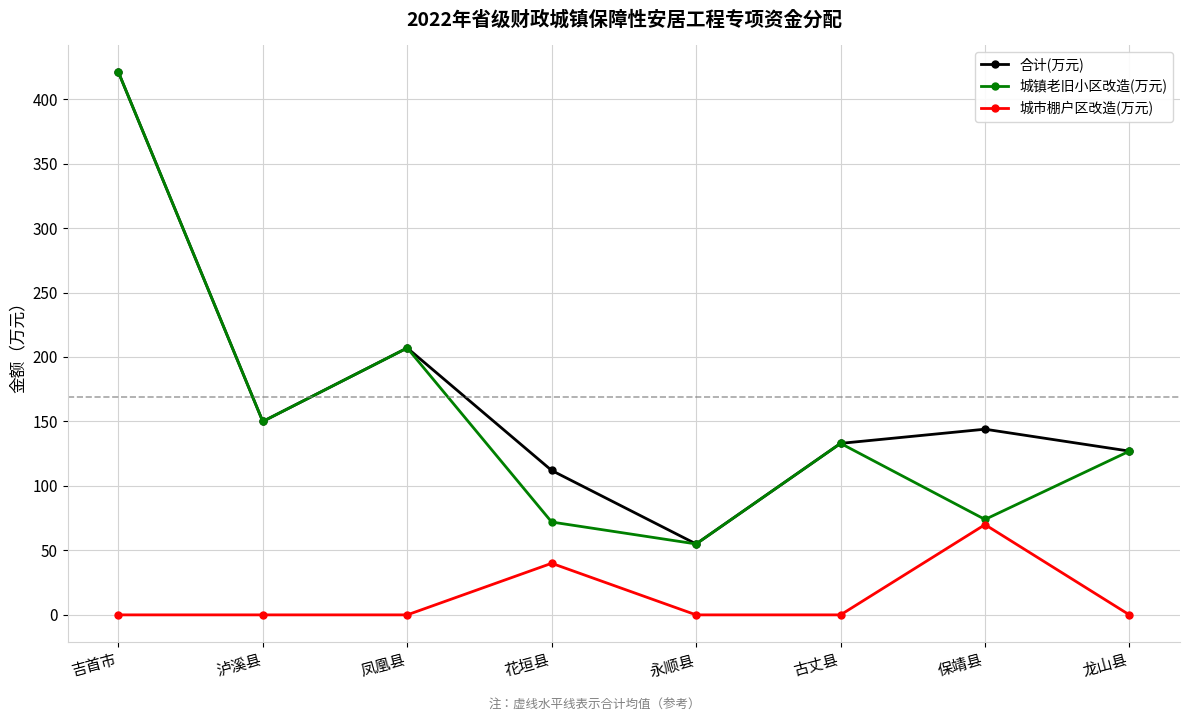

What are all the series names shown in the legend?

合计(万元), 城镇老旧小区改造(万元), 城市棚户区改造(万元)